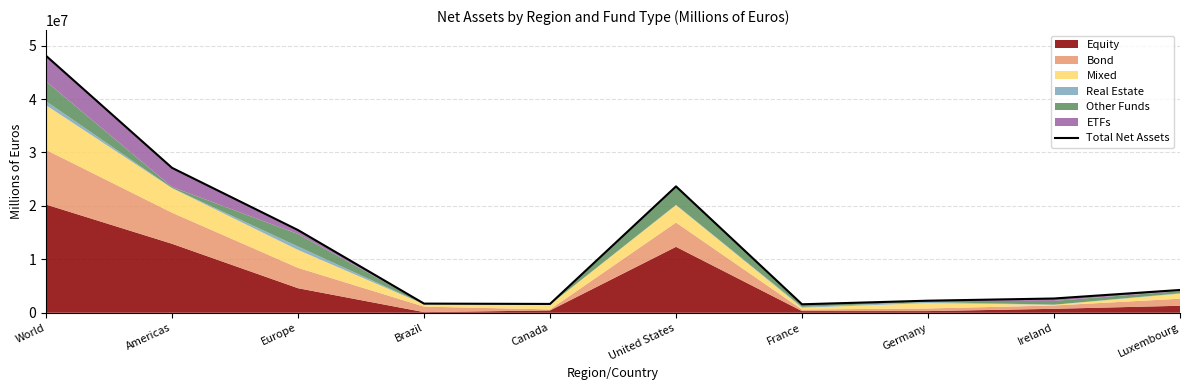

What position from the left is Germany?

8